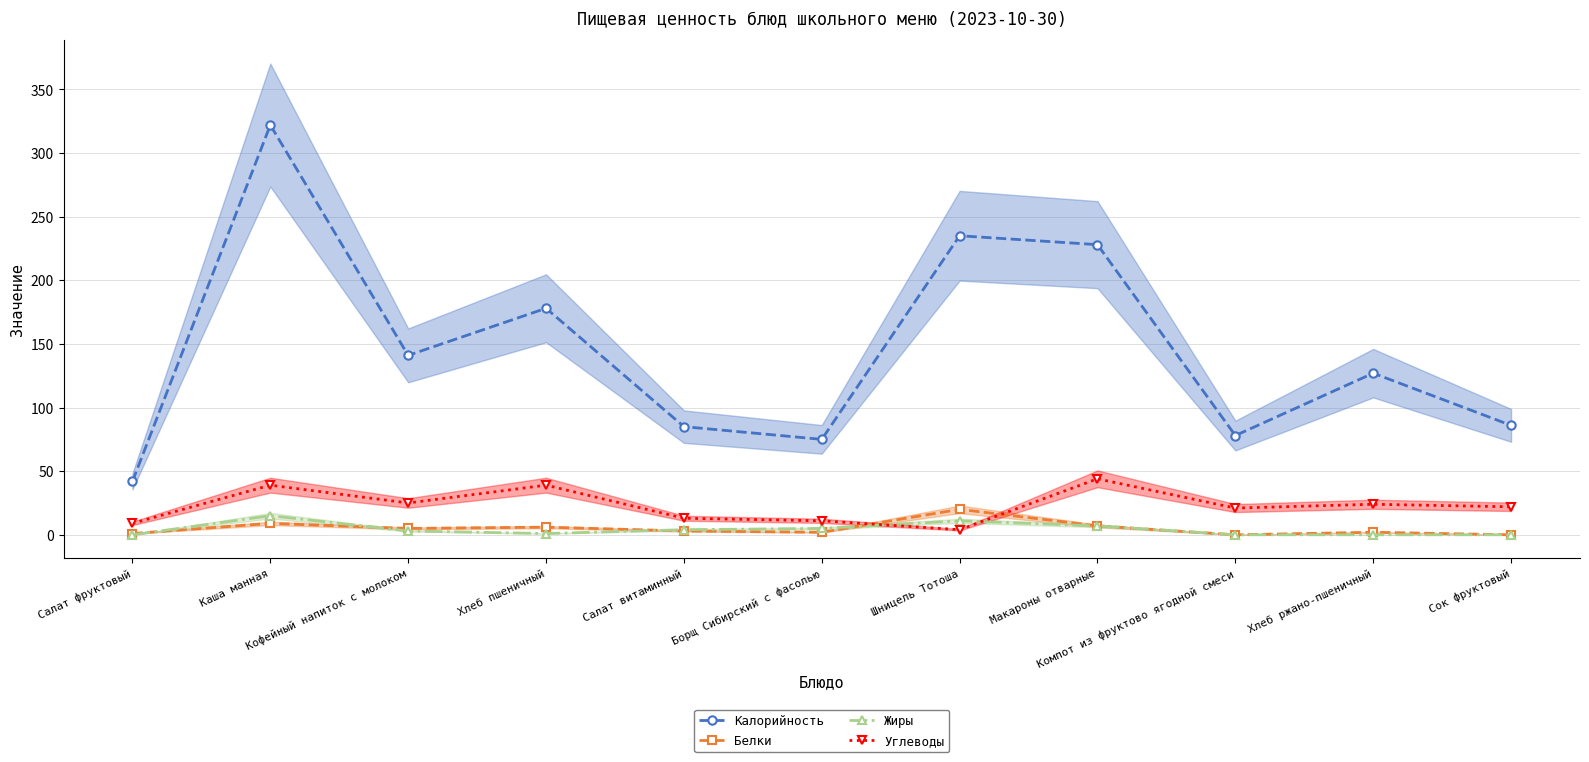

What is the difference between the second highest and minimum values in the Жиры series?

11